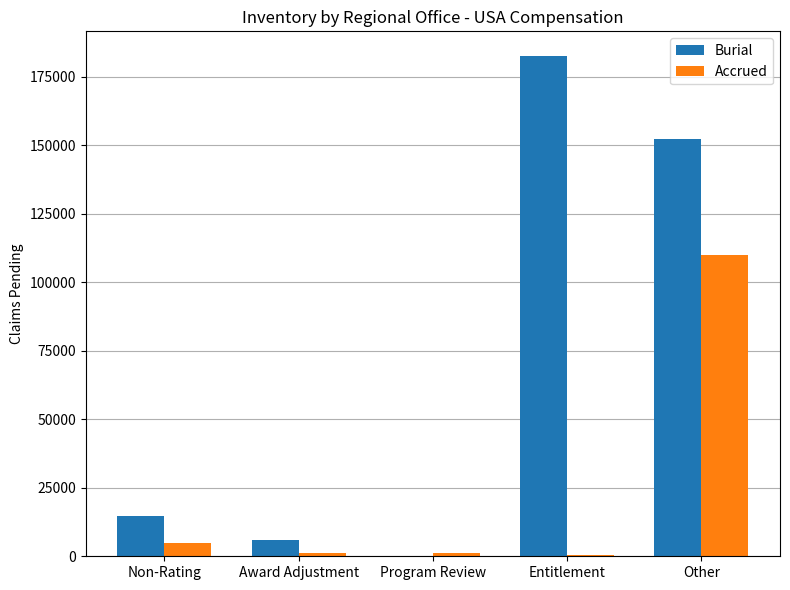

The Accrued series shows 109864 at Other. True or false?

True